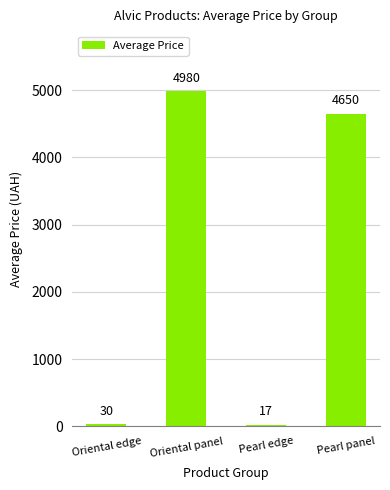

How many data points are above 4650?

2